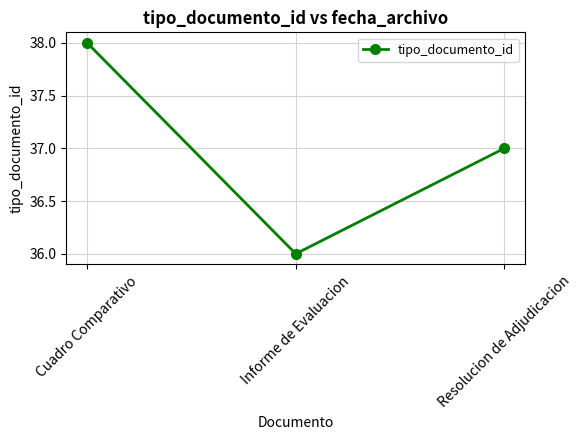

Rank the categories by value from highest to lowest.

Cuadro Comparativo, Resolucion de Adjudicacion, Informe de Evaluacion